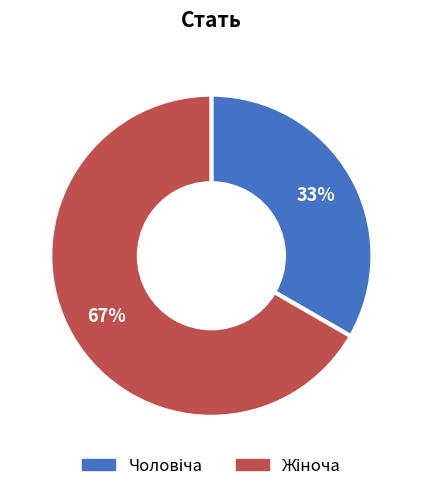

To the nearest percent, what is the average slice percentage?

50%